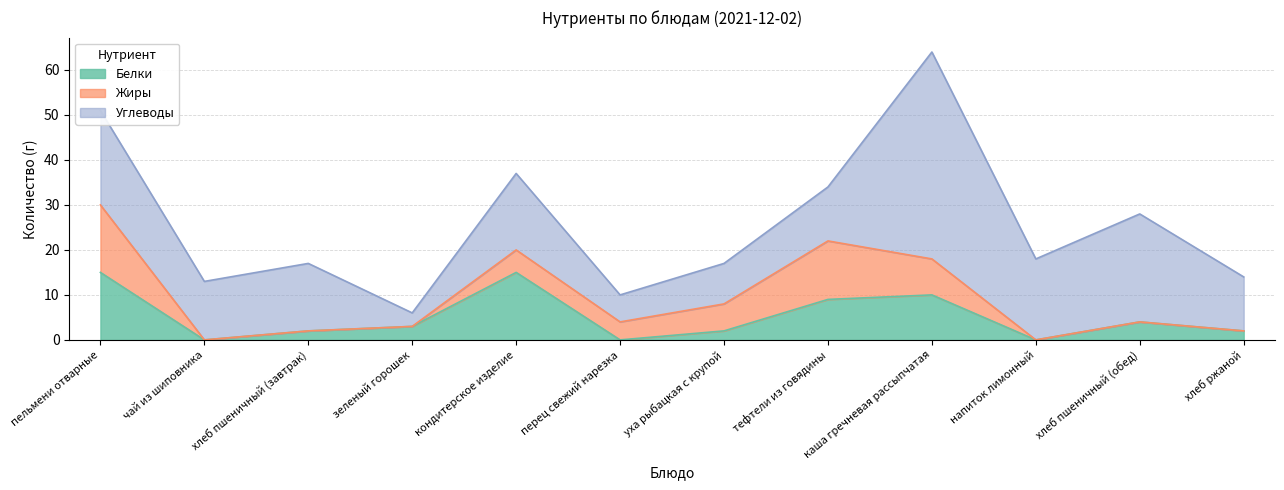

At which label does Углеводы reach its minimum?

зеленый горошек